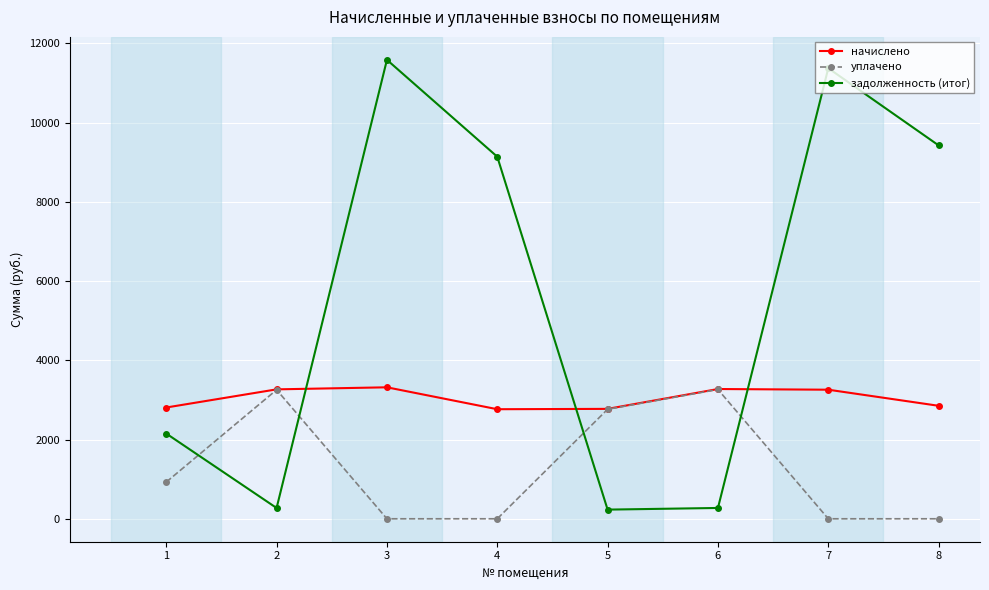

How many series are shown in this chart?

3